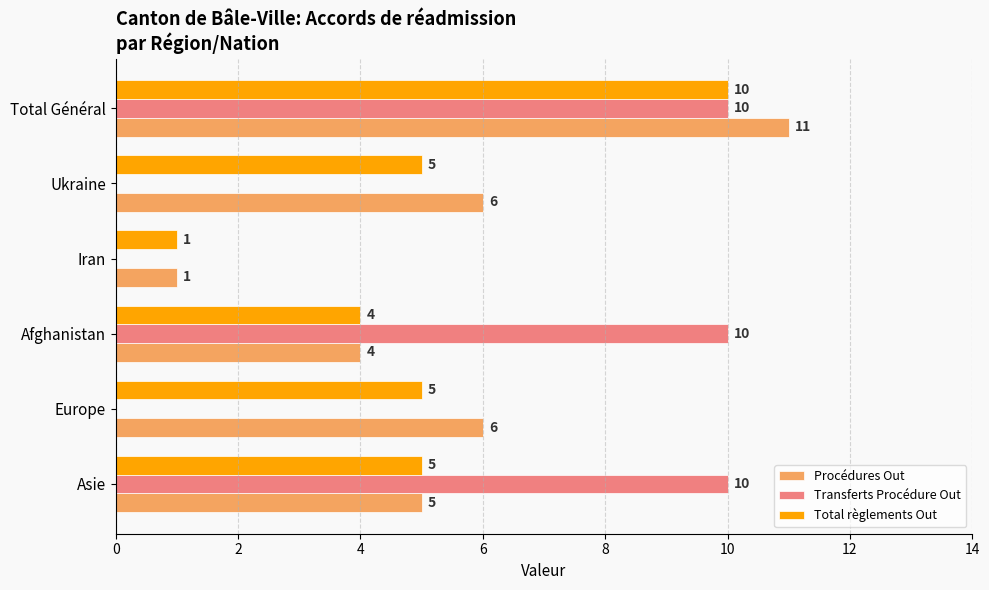

True or false: Transferts Procédure Out has a value of -4 at Ukraine.

False